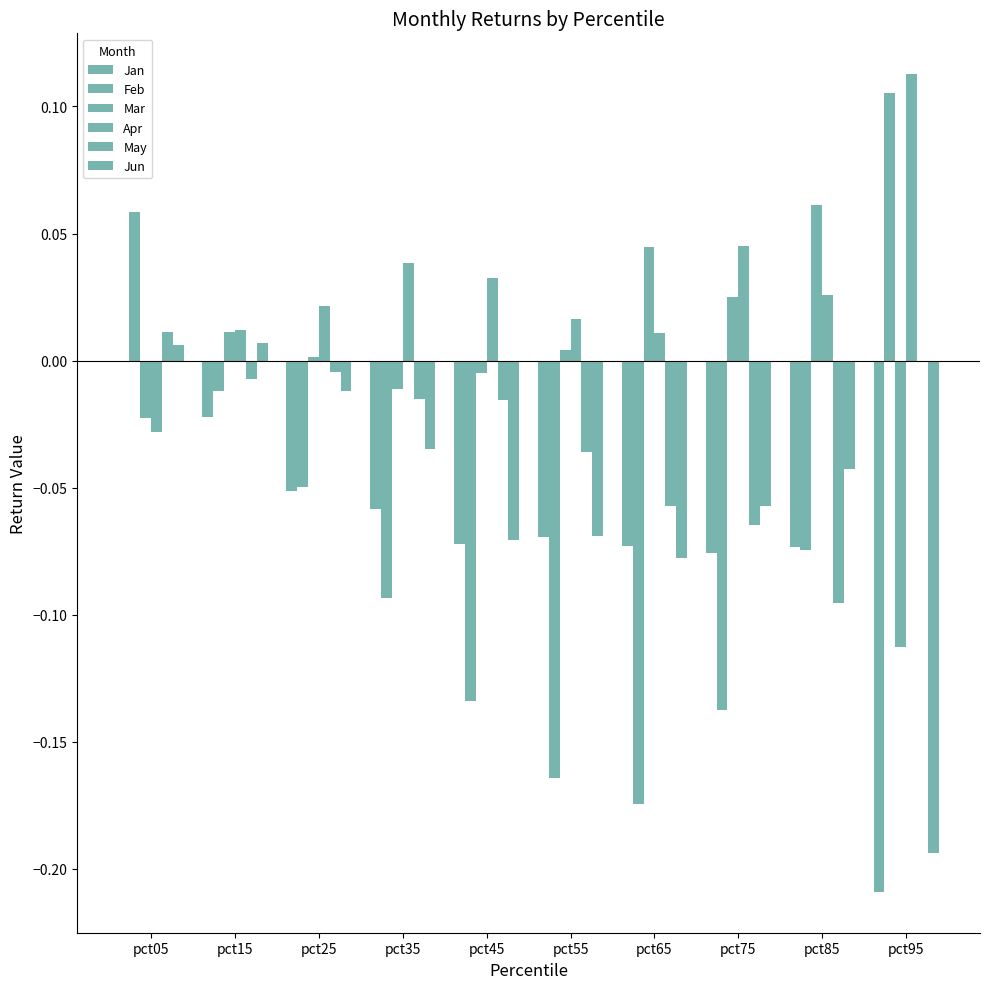

What is the sum of all Jan values?

-0.7